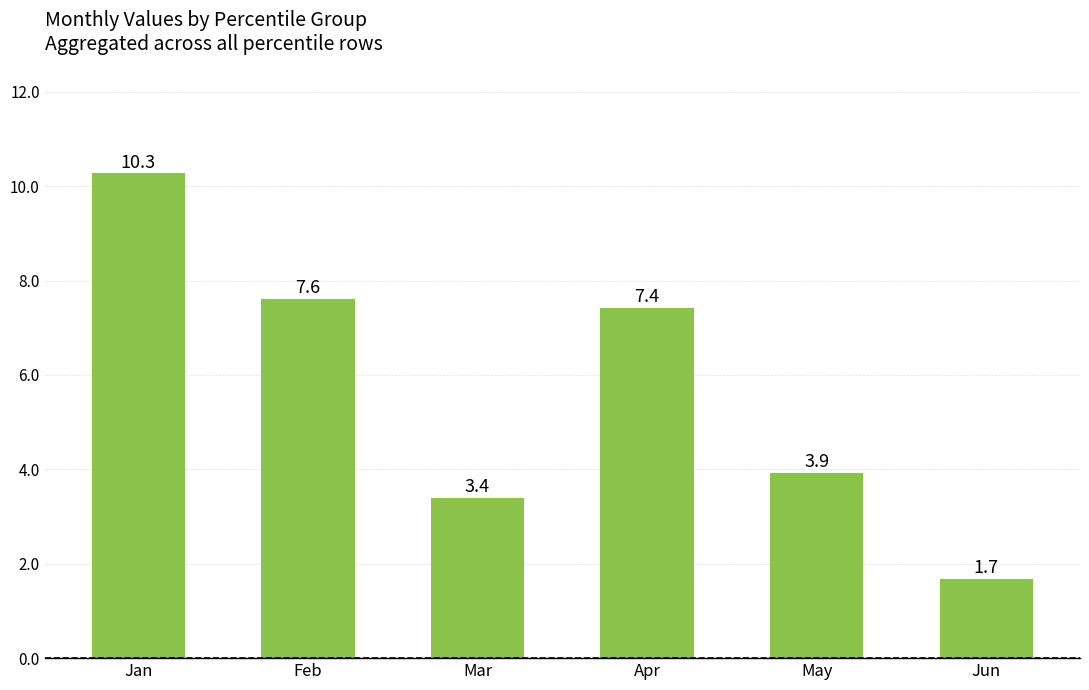

What is the change in value from Feb to May?

-3.7